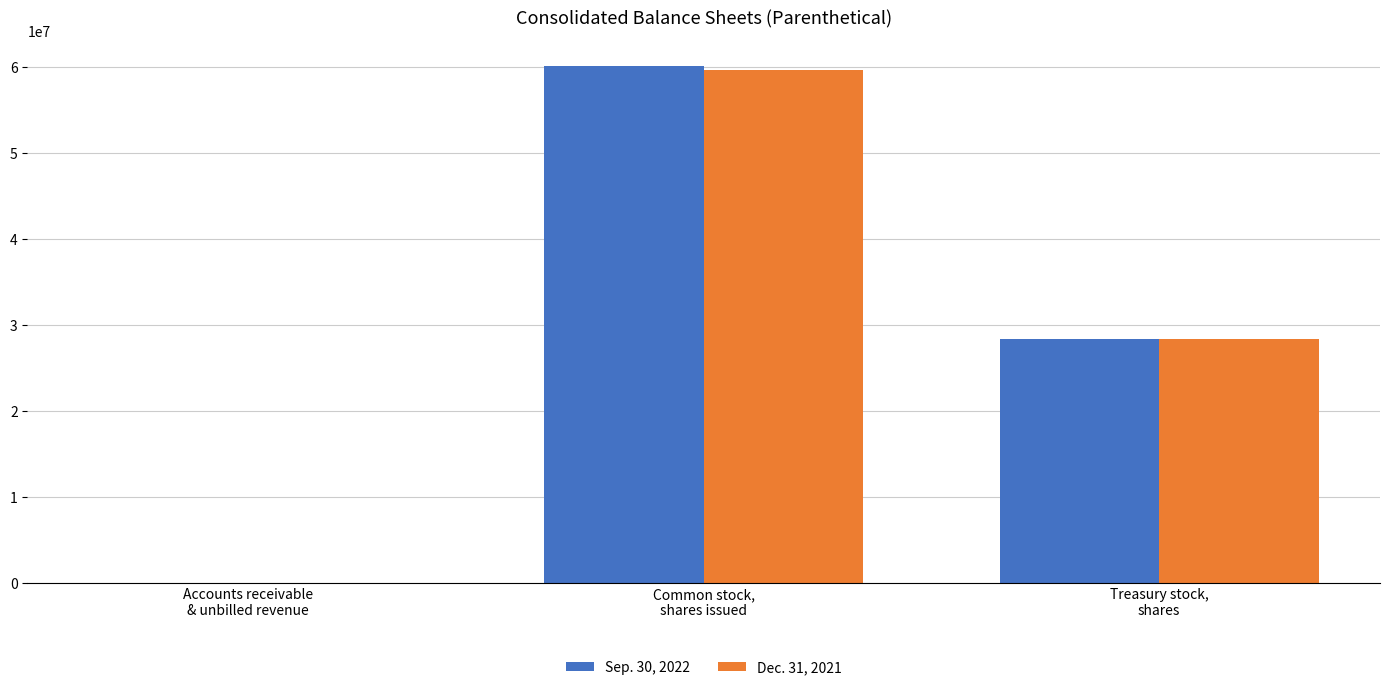

Count the Sep. 30, 2022 values in the range 1303 to 60073601.

3